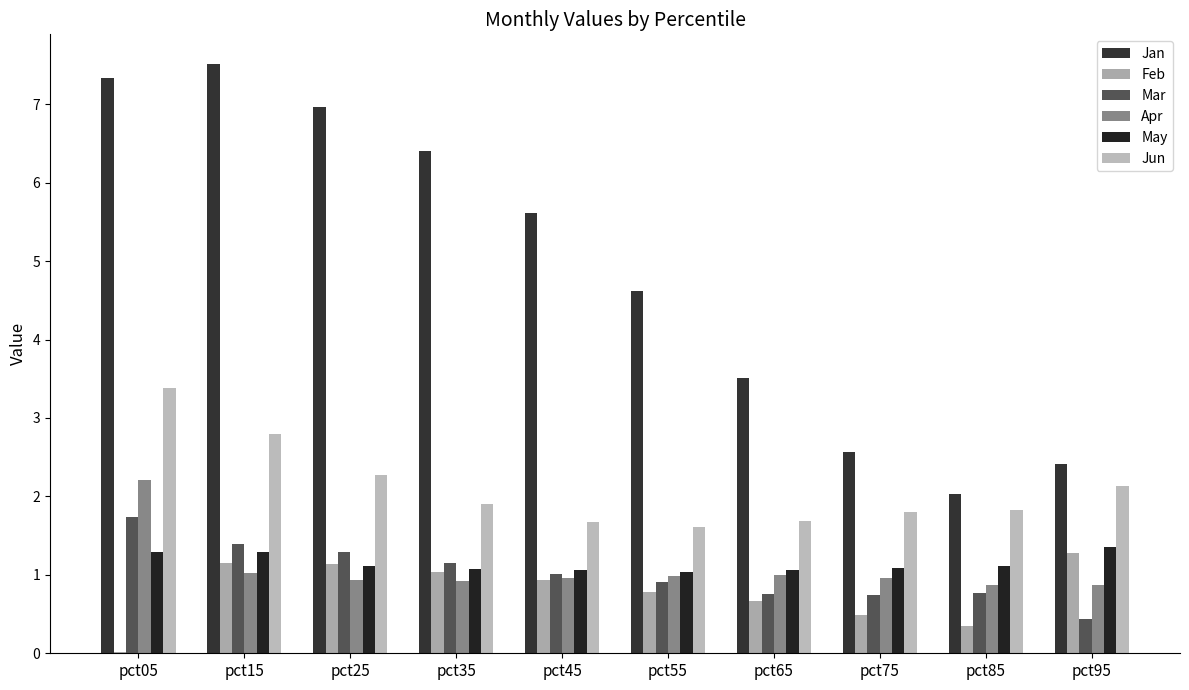

True or false: Apr has a value of 1.0 at pct15.

True